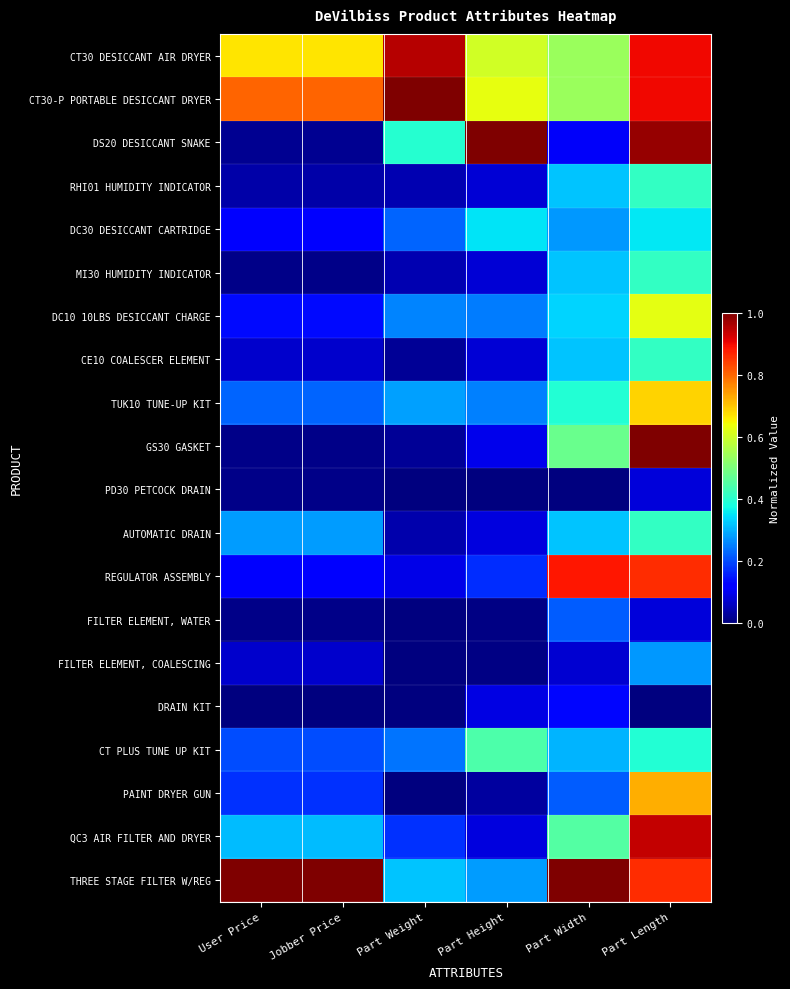

Which series has the largest range (max minus min)?

GS30 GASKET